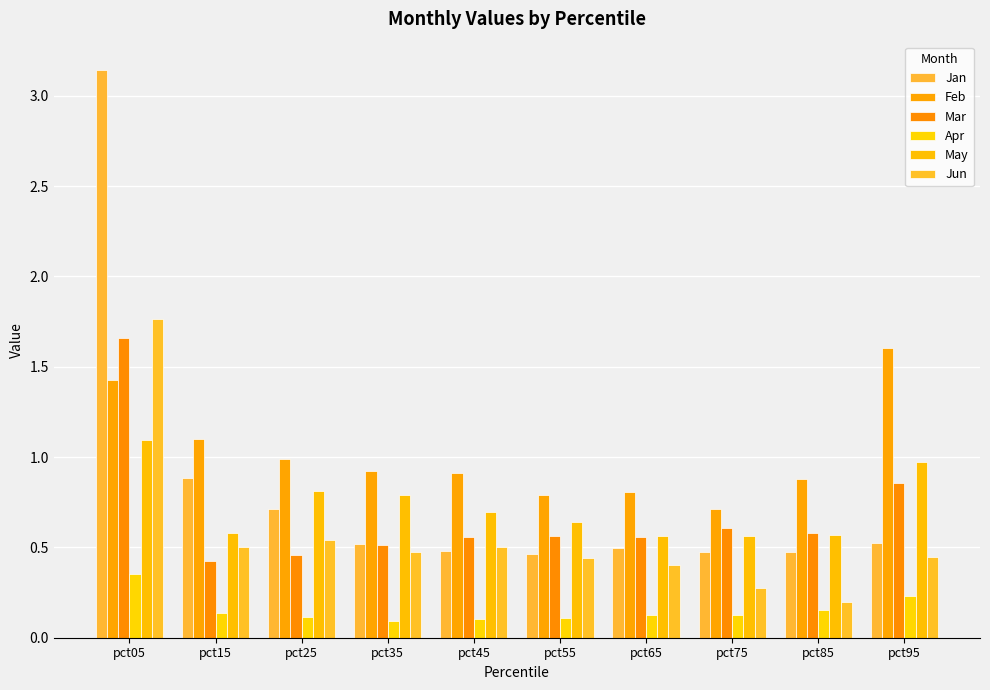

What is the value of the Jan bar at the 2nd from the left?

0.9